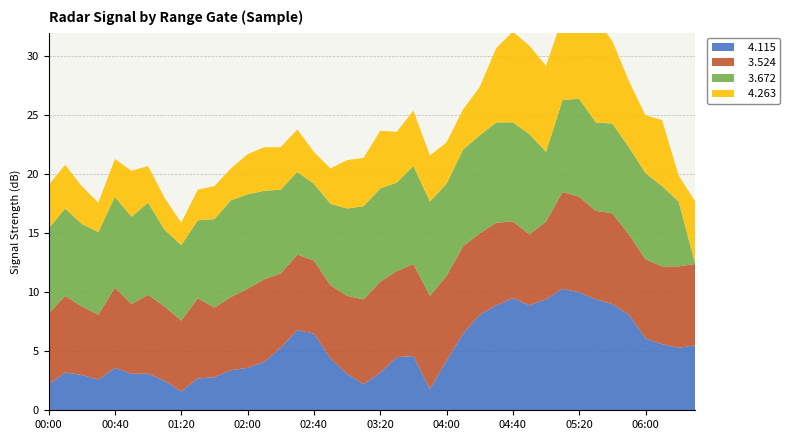

Reading left to right, list all the values displayed in this chart.

  4.115: 2009/07/27 00:00=2.2	2009/07/27 00:10=3.2	2009/07/27 00:20=3.0	2009/07/27 00:30=2.6	2009/07/27 00:40=3.6	2009/07/27 00:50=3.1	2009/07/27 01:00=3.1	2009/07/27 01:10=2.5	2009/07/27 01:20=1.6	2009/07/27 01:30=2.7	2009/07/27 01:40=2.8	2009/07/27 01:50=3.4	2009/07/27 02:00=3.6	2009/07/27 02:10=4.1	2009/07/27 02:20=5.3	2009/07/27 02:30=6.8	2009/07/27 02:40=6.5	2009/07/27 02:50=4.4	2009/07/27 03:00=3.1	2009/07/27 03:10=2.2	2009/07/27 03:20=3.2	2009/07/27 03:30=4.5	2009/07/27 03:40=4.6	2009/07/27 03:50=1.8	2009/07/27 04:00=4.2	2009/07/27 04:10=6.5	2009/07/27 04:20=8.1	2009/07/27 04:30=8.9	2009/07/27 04:40=9.5	2009/07/27 04:50=8.9	2009/07/27 05:00=9.4	2009/07/27 05:10=10.3	2009/07/27 05:20=10.0	2009/07/27 05:30=9.4	2009/07/27 05:40=9.0	2009/07/27 05:50=8.1	2009/07/27 06:00=6.1	2009/07/27 06:10=5.6	2009/07/27 06:20=5.3	2009/07/27 06:30=5.5
  3.524: 2009/07/27 00:00=6.0	2009/07/27 00:10=6.5	2009/07/27 00:20=5.8	2009/07/27 00:30=5.5	2009/07/27 00:40=6.8	2009/07/27 00:50=5.9	2009/07/27 01:00=6.7	2009/07/27 01:10=6.3	2009/07/27 01:20=6.0	2009/07/27 01:30=6.8	2009/07/27 01:40=5.9	2009/07/27 01:50=6.2	2009/07/27 02:00=6.7	2009/07/27 02:10=7.0	2009/07/27 02:20=6.3	2009/07/27 02:30=6.4	2009/07/27 02:40=6.2	2009/07/27 02:50=6.2	2009/07/27 03:00=6.6	2009/07/27 03:10=7.2	2009/07/27 03:20=7.7	2009/07/27 03:30=7.3	2009/07/27 03:40=7.8	2009/07/27 03:50=7.9	2009/07/27 04:00=7.2	2009/07/27 04:10=7.4	2009/07/27 04:20=6.9	2009/07/27 04:30=7.0	2009/07/27 04:40=6.5	2009/07/27 04:50=6.0	2009/07/27 05:00=6.6	2009/07/27 05:10=8.2	2009/07/27 05:20=8.1	2009/07/27 05:30=7.5	2009/07/27 05:40=7.7	2009/07/27 05:50=6.8	2009/07/27 06:00=6.7	2009/07/27 06:10=6.6	2009/07/27 06:20=6.9	2009/07/27 06:30=6.9
  3.672: 2009/07/27 00:00=7.2	2009/07/27 00:10=7.4	2009/07/27 00:20=7.0	2009/07/27 00:30=7.0	2009/07/27 00:40=7.7	2009/07/27 00:50=7.4	2009/07/27 01:00=7.8	2009/07/27 01:10=6.5	2009/07/27 01:20=6.4	2009/07/27 01:30=6.6	2009/07/27 01:40=7.5	2009/07/27 01:50=8.2	2009/07/27 02:00=8.0	2009/07/27 02:10=7.5	2009/07/27 02:20=7.1	2009/07/27 02:30=7.0	2009/07/27 02:40=6.5	2009/07/27 02:50=6.9	2009/07/27 03:00=7.4	2009/07/27 03:10=7.9	2009/07/27 03:20=7.9	2009/07/27 03:30=7.5	2009/07/27 03:40=8.3	2009/07/27 03:50=8.0	2009/07/27 04:00=7.8	2009/07/27 04:10=8.2	2009/07/27 04:20=8.3	2009/07/27 04:30=8.5	2009/07/27 04:40=8.4	2009/07/27 04:50=8.5	2009/07/27 05:00=5.9	2009/07/27 05:10=7.8	2009/07/27 05:20=8.3	2009/07/27 05:30=7.5	2009/07/27 05:40=7.6	2009/07/27 05:50=7.4	2009/07/27 06:00=7.3	2009/07/27 06:10=6.8	2009/07/27 06:20=5.5	2009/07/27 06:30=0.0
  4.263: 2009/07/27 00:00=3.7	2009/07/27 00:10=3.7	2009/07/27 00:20=3.2	2009/07/27 00:30=2.5	2009/07/27 00:40=3.2	2009/07/27 00:50=3.9	2009/07/27 01:00=3.1	2009/07/27 01:10=2.7	2009/07/27 01:20=1.9	2009/07/27 01:30=2.6	2009/07/27 01:40=2.8	2009/07/27 01:50=2.7	2009/07/27 02:00=3.4	2009/07/27 02:10=3.7	2009/07/27 02:20=3.6	2009/07/27 02:30=3.6	2009/07/27 02:40=2.7	2009/07/27 02:50=3.0	2009/07/27 03:00=4.1	2009/07/27 03:10=4.1	2009/07/27 03:20=4.9	2009/07/27 03:30=4.3	2009/07/27 03:40=4.7	2009/07/27 03:50=3.9	2009/07/27 04:00=3.5	2009/07/27 04:10=3.4	2009/07/27 04:20=4.1	2009/07/27 04:30=6.3	2009/07/27 04:40=7.7	2009/07/27 04:50=7.5	2009/07/27 05:00=7.3	2009/07/27 05:10=7.0	2009/07/27 05:20=7.0	2009/07/27 05:30=8.8	2009/07/27 05:40=7.0	2009/07/27 05:50=5.6	2009/07/27 06:00=4.9	2009/07/27 06:10=5.6	2009/07/27 06:20=2.2	2009/07/27 06:30=5.3